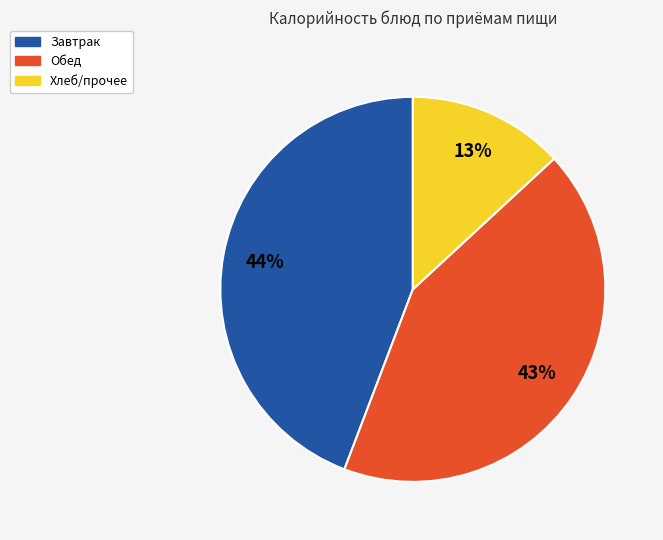

Do Обед and Завтрак together represent more than half of the pie?

Yes